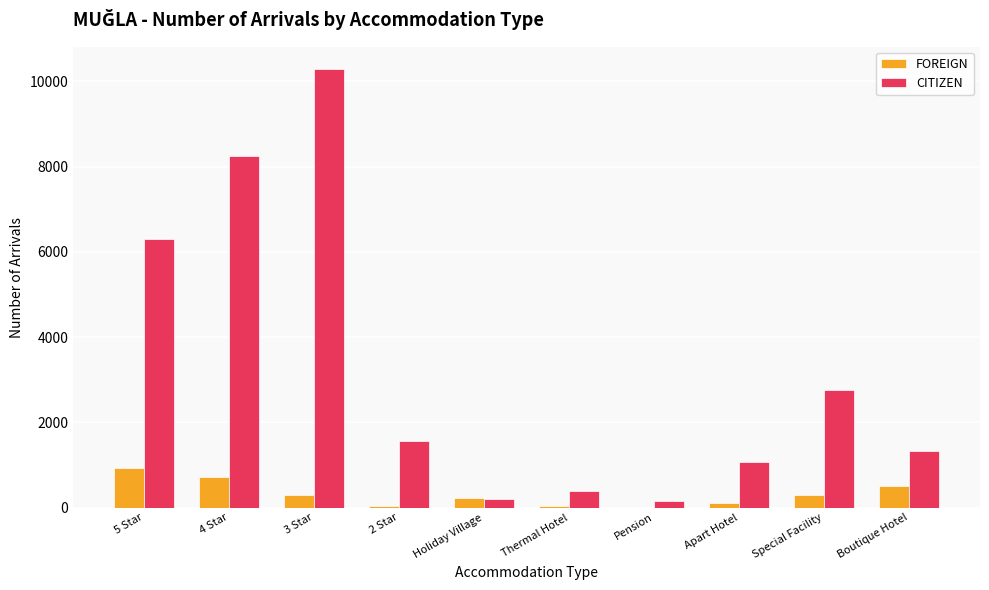

At which category is the sum across all series the highest?

3 Star